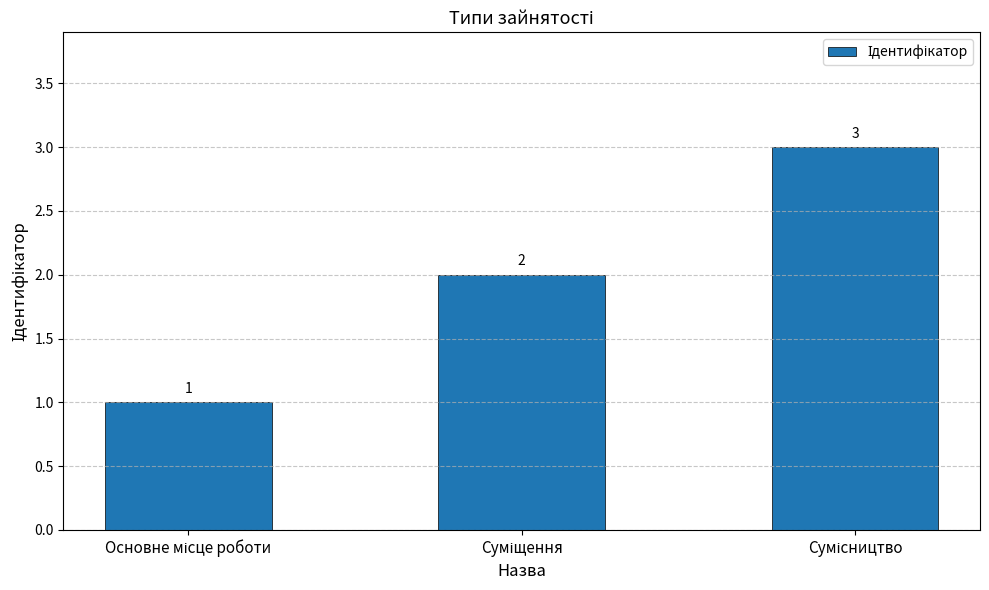

What is the value of the 2nd bar from the left?

2